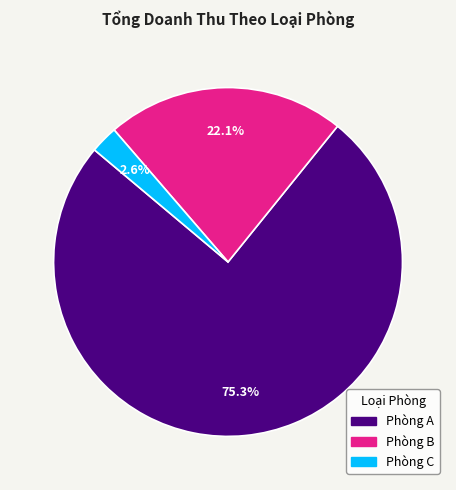

To the nearest percent, what is the difference between the largest and smallest slice percentages?

73%